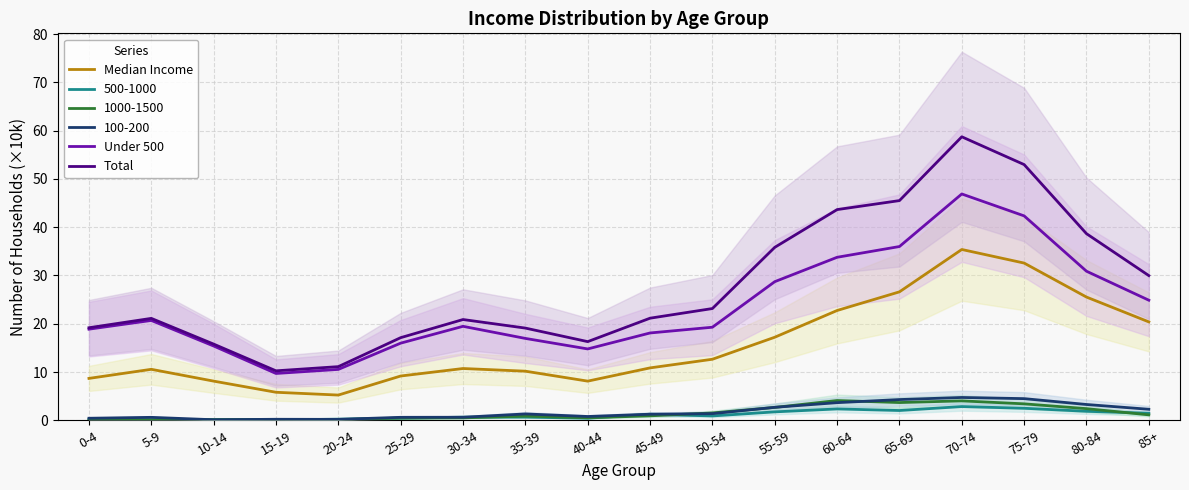

True or false: Total and Under 500 intersect in this chart.

False